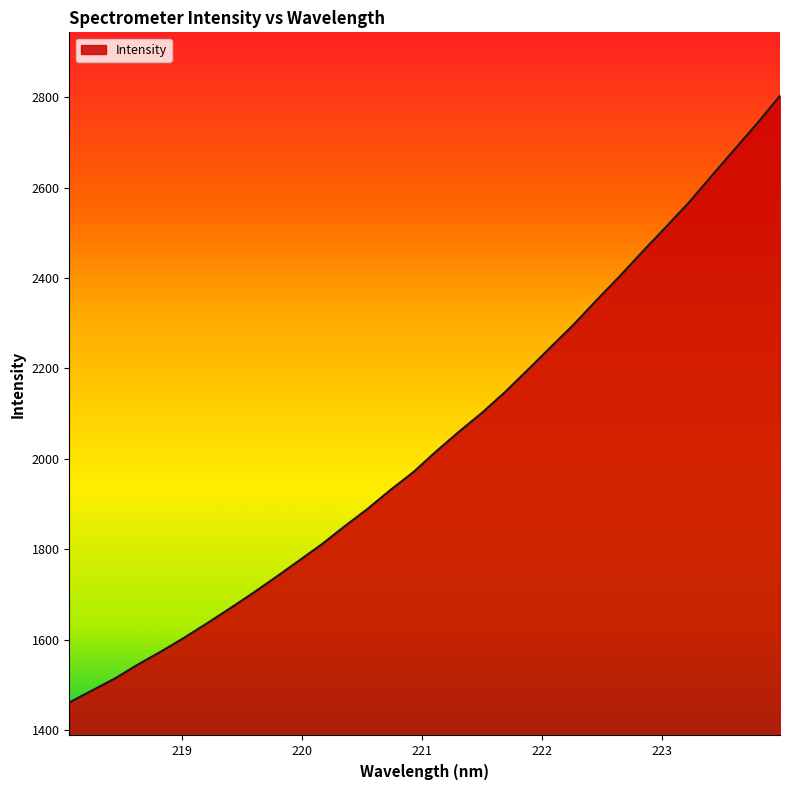

How many lines are shown in the chart?

1